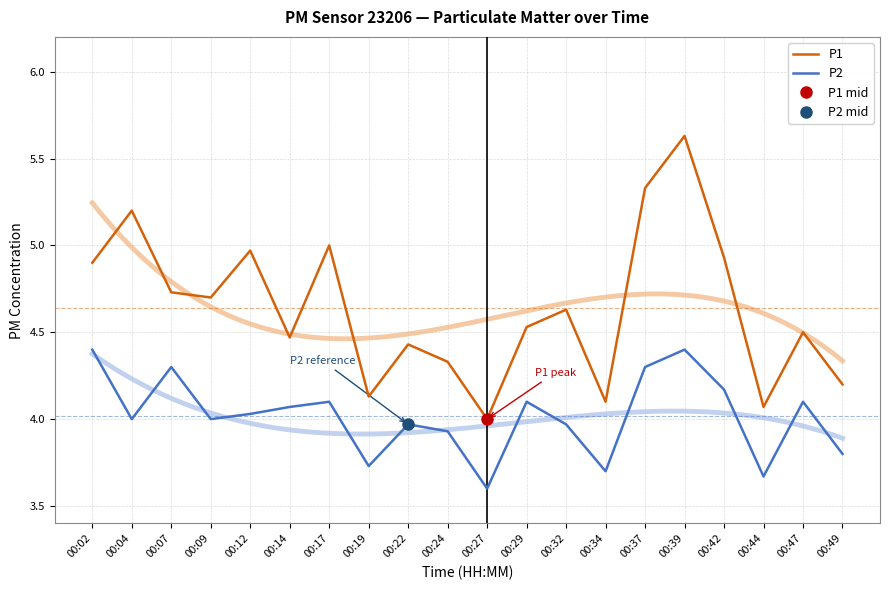

How many interior local peaks does the P1 series have?

7